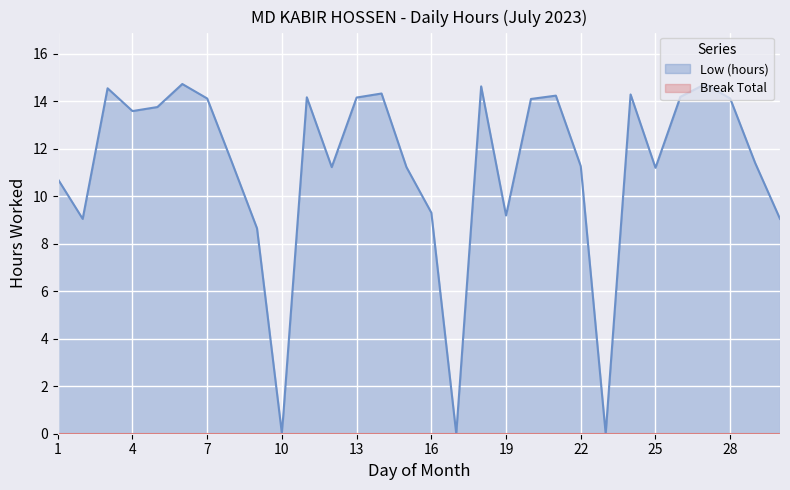

Reading left to right, what are all the values shown in this chart?

1=10.7	2=9.1	3=14.6	4=13.6	5=13.8	6=14.7	7=14.1	8=11.4	9=8.7	10=0.0	11=14.2	12=11.2	13=14.2	14=14.3	15=11.2	16=9.3	17=0.0	18=14.6	19=9.2	20=14.1	21=14.2	22=11.3	23=0.0	24=14.3	25=11.2	26=14.2	27=14.7	28=14.1	29=11.4	30=9.1